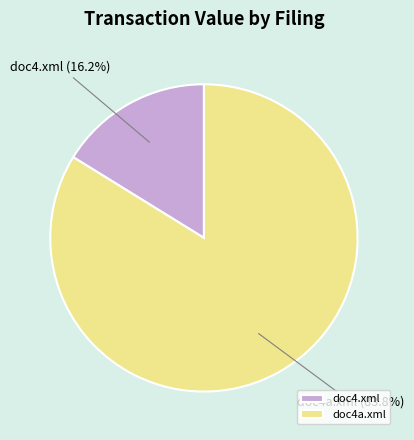

How many segments does this pie chart have?

2